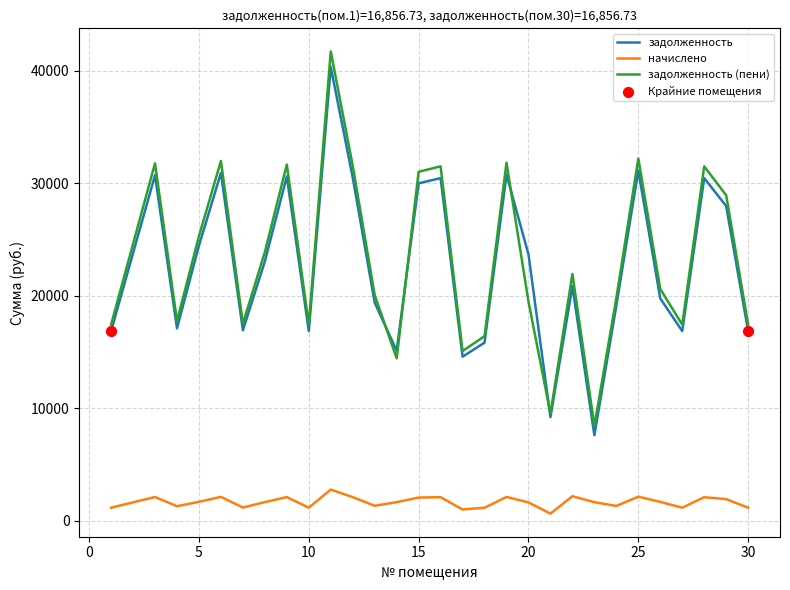

Which series has the widest spread of values?

задолженность (пени)